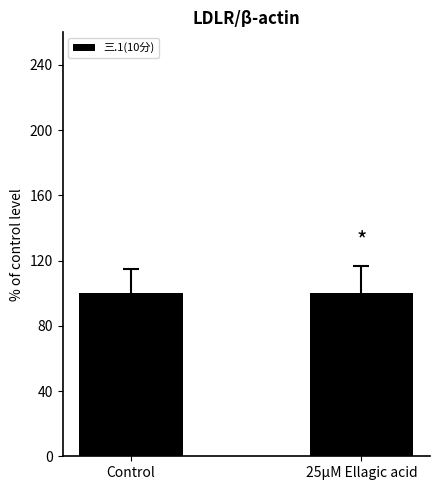

What is the sum of the values at 25μM Ellagic acid and Control?

199.8